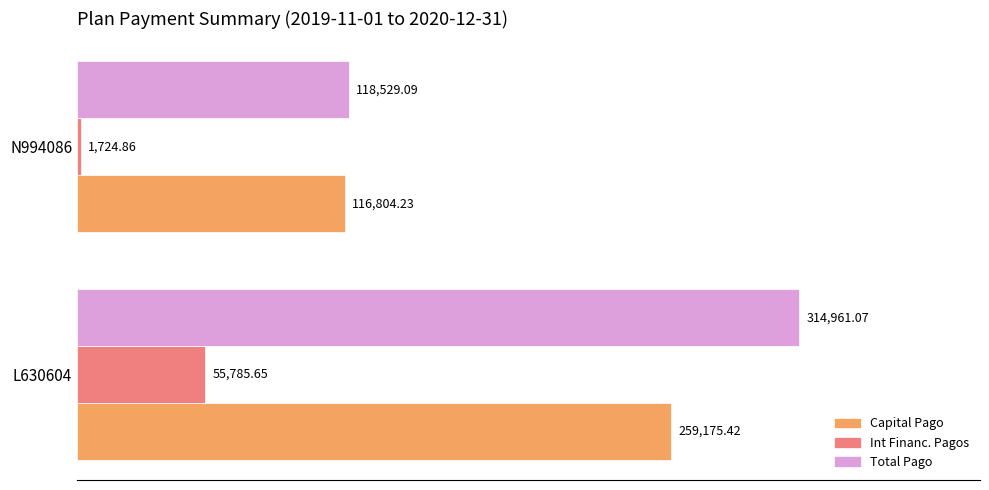

List the series in order of their peak value, highest first.

Total Pago, Capital Pago, Int Financ. Pagos